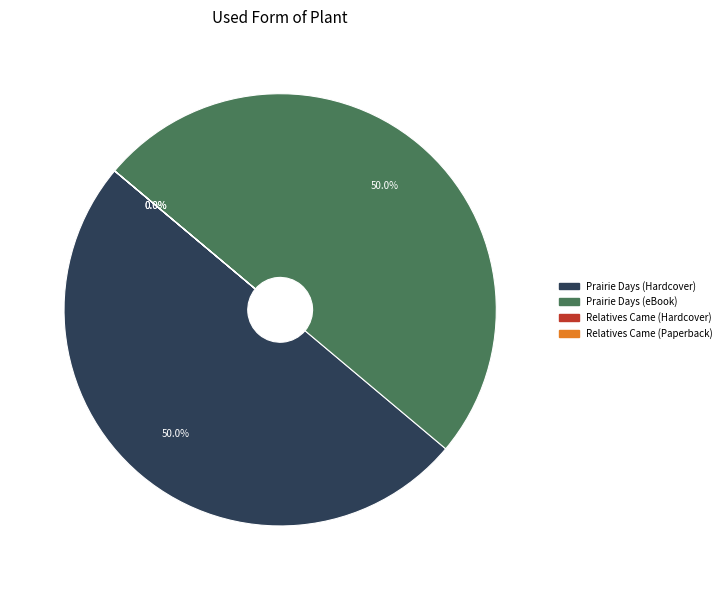

To the nearest percent, what percentage of the pie is Prairie Days (eBook)?

50%